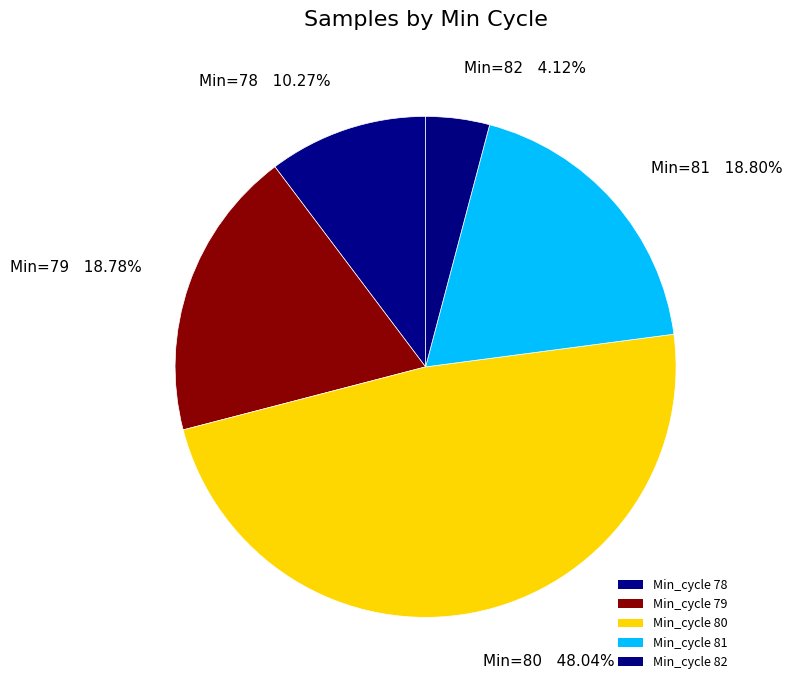

Count the number of slices in the pie.

5